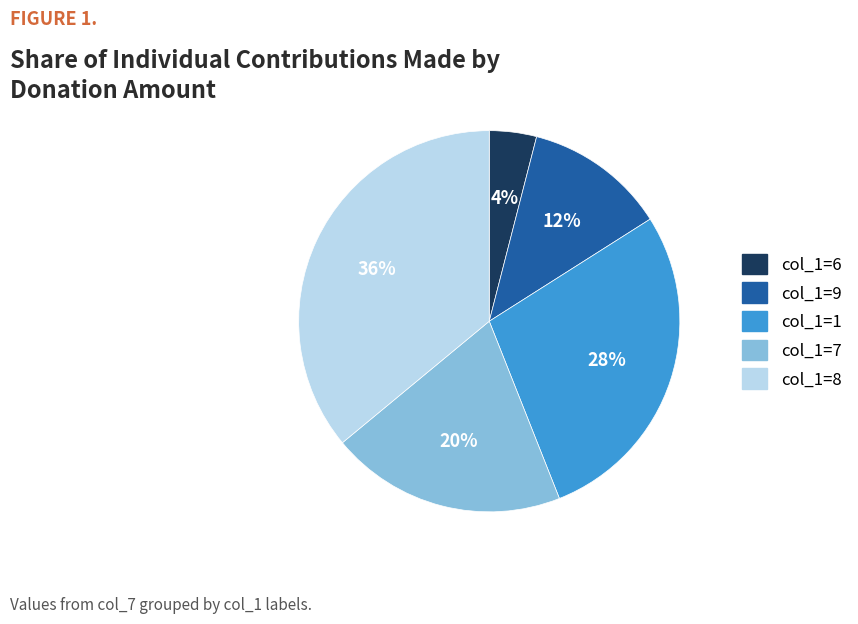

Is there any slice that represents more than half of the pie?

No